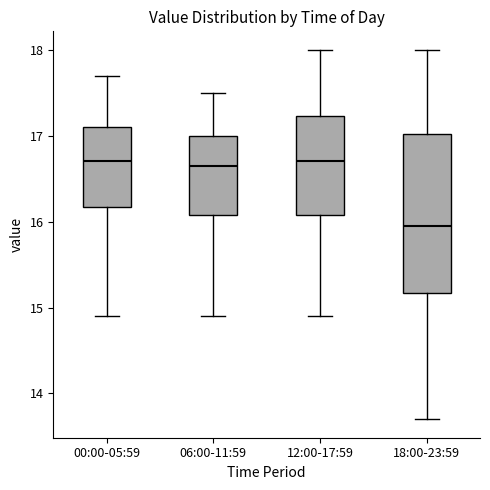

Where does the upper whisker of the box for 18:00-23:59 end on the y-axis? The values are not printed on the chart, so give them approximately, as read against the axis.

18.0